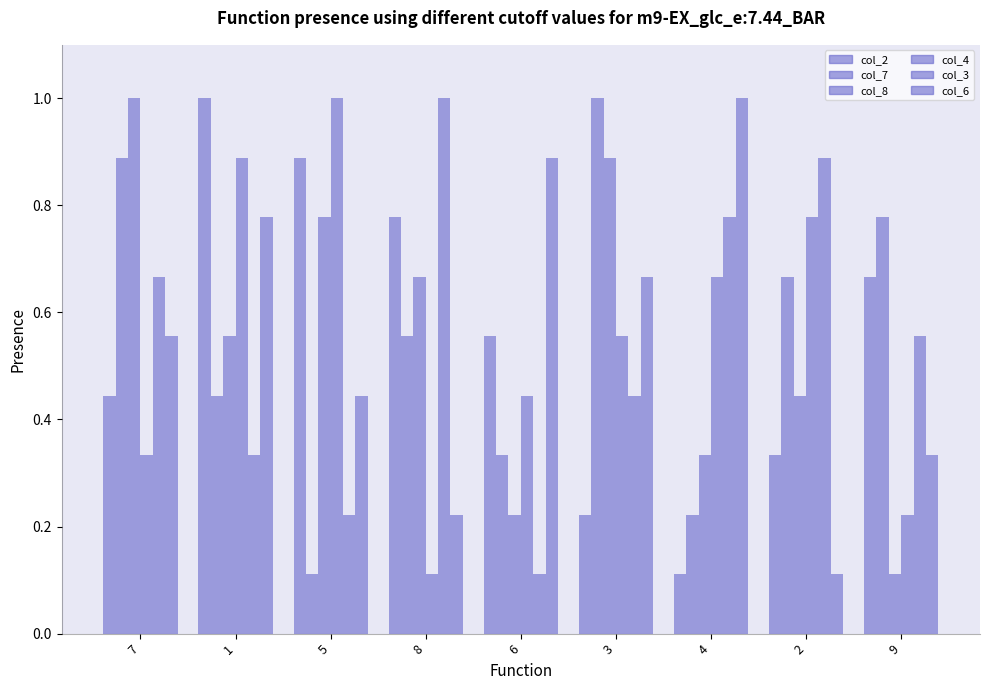

What is the difference between the maximum and minimum values in the col_6 series?

0.9